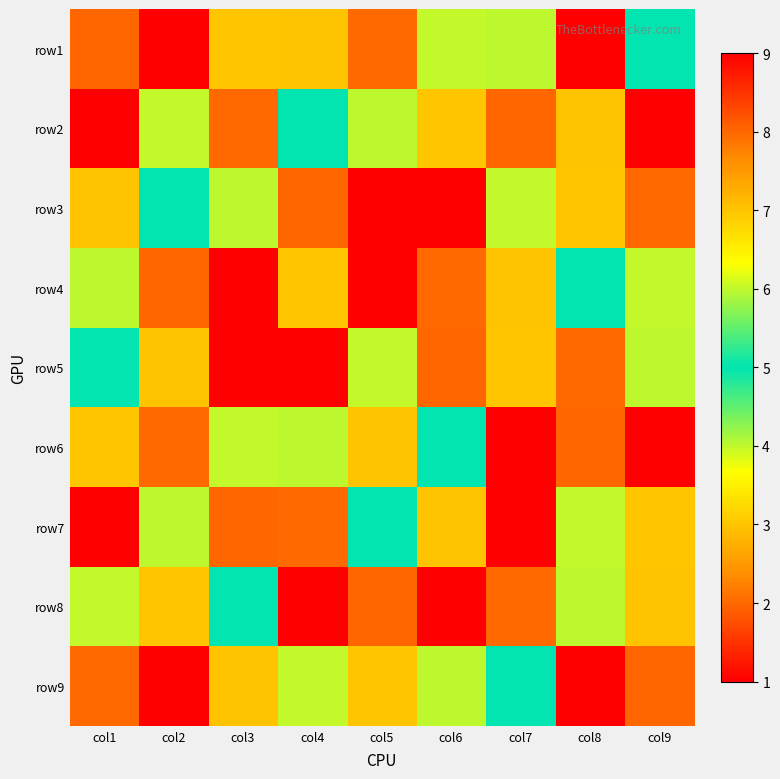

Reading left to right, transcribe all the data shown in this chart.

row1: col1=8	col2=1	col3=3	col4=7	col5=2	col6=6	col7=4	col8=9	col9=5
row2: col1=9	col2=6	col3=2	col4=5	col5=4	col6=3	col7=8	col8=7	col9=1
row3: col1=7	col2=5	col3=4	col4=8	col5=1	col6=9	col7=6	col8=3	col9=2
row4: col1=4	col2=8	col3=1	col4=3	col5=9	col6=2	col7=7	col8=5	col9=6
row5: col1=5	col2=7	col3=9	col4=1	col5=6	col6=8	col7=3	col8=2	col9=4
row6: col1=3	col2=2	col3=6	col4=4	col5=7	col6=5	col7=1	col8=8	col9=9
row7: col1=1	col2=4	col3=8	col4=2	col5=5	col6=7	col7=9	col8=6	col9=3
row8: col1=6	col2=3	col3=5	col4=9	col5=8	col6=1	col7=2	col8=4	col9=7
row9: col1=2	col2=9	col3=7	col4=6	col5=3	col6=4	col7=5	col8=1	col9=8